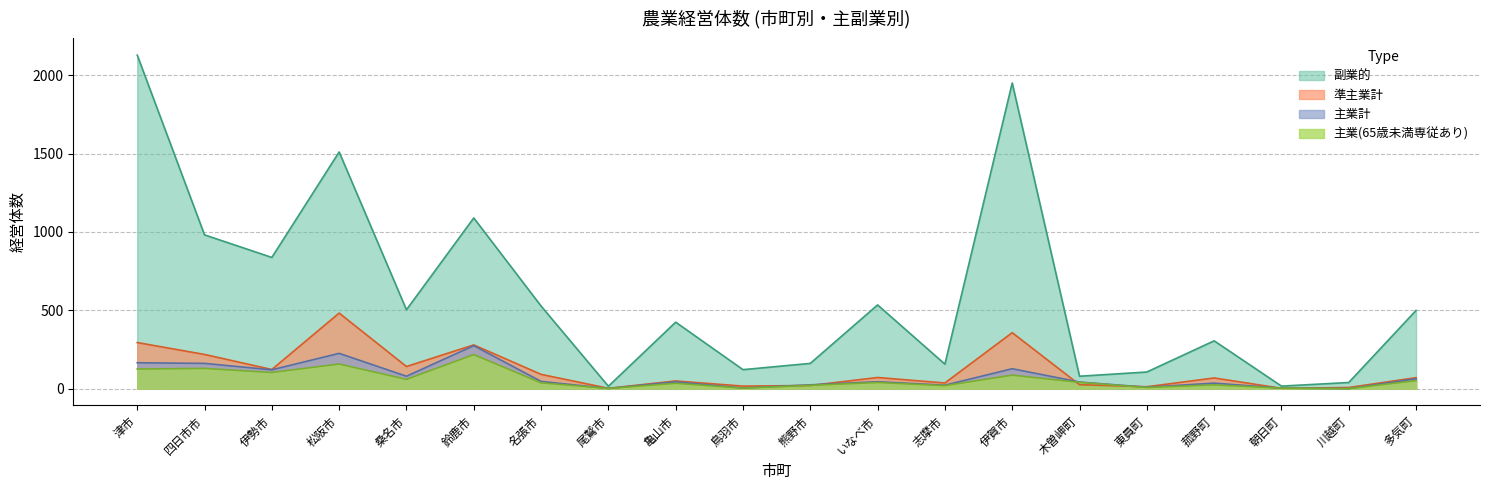

At 名張市, list the series in order from smallest to largest.

主業(65歳未満専従あり), 主業計, 準主業計, 副業的